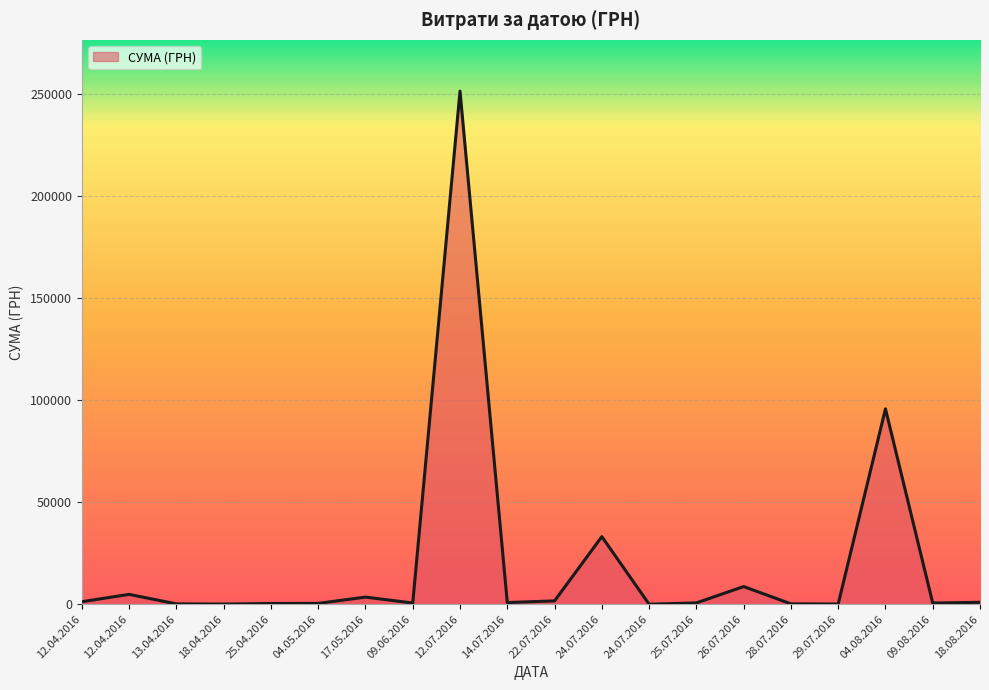

How many values exceed 825?

10